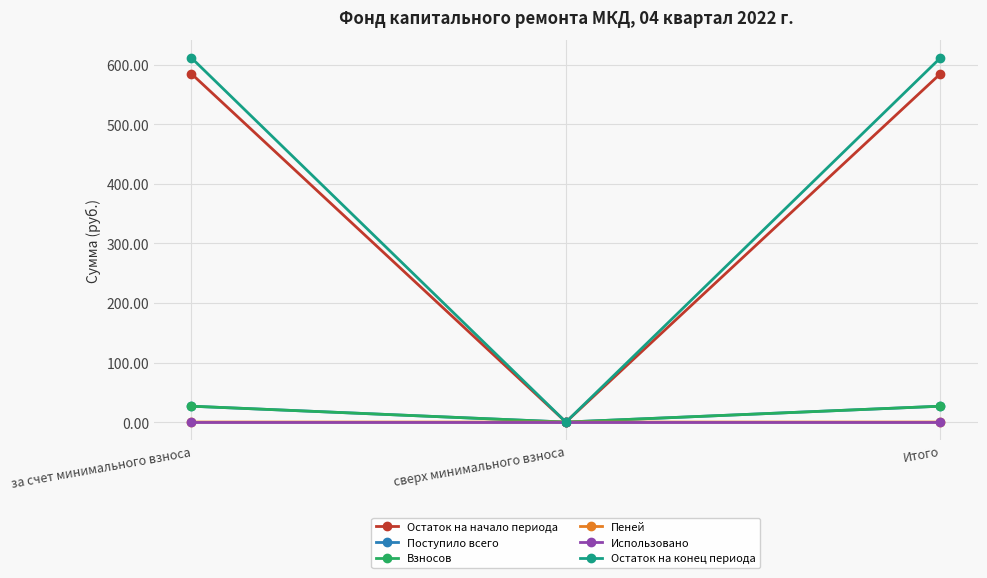

How many data points does each series have?

3